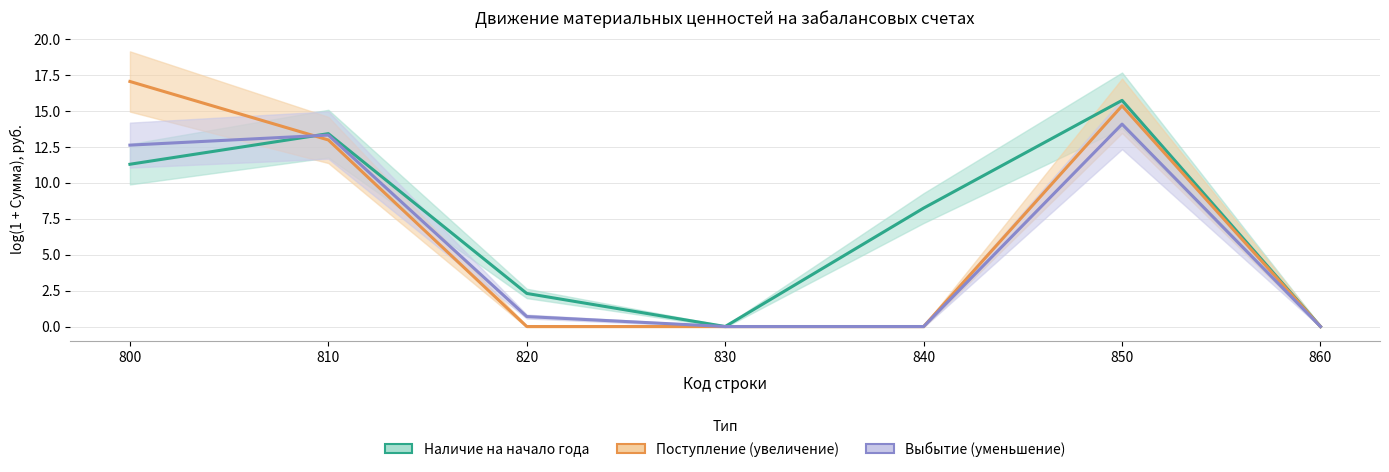

What is the value of the Наличие на начало года point at the 2nd from the left?

13.4